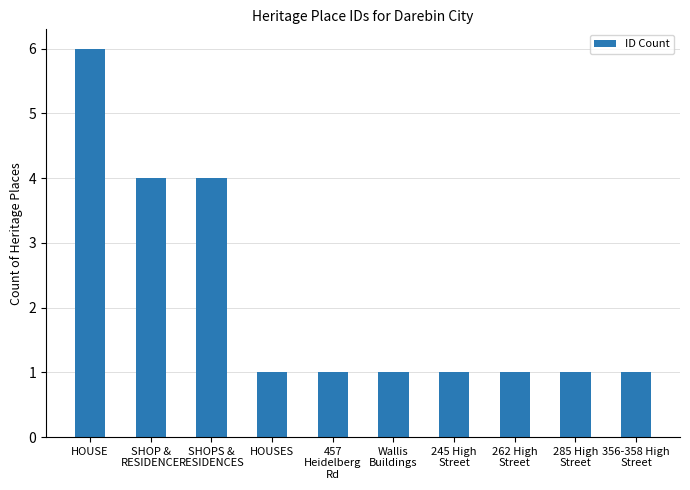

What is the difference between the maximum and minimum values?

5